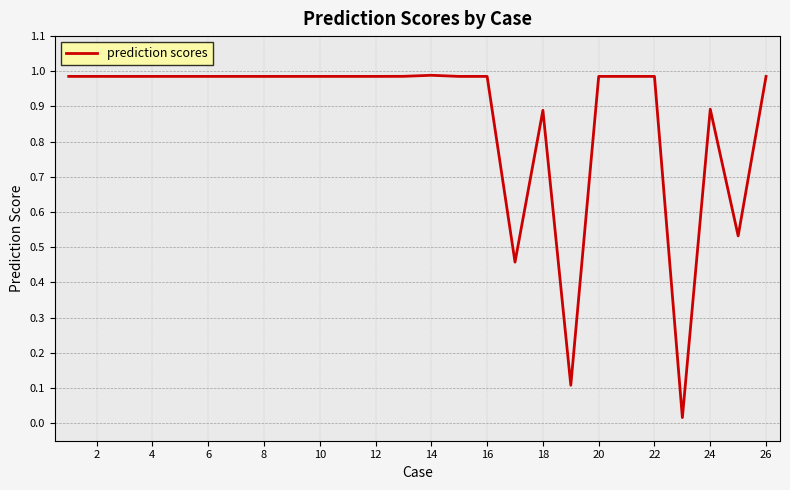

True or false: the data has more than 2 interior local peaks.

True